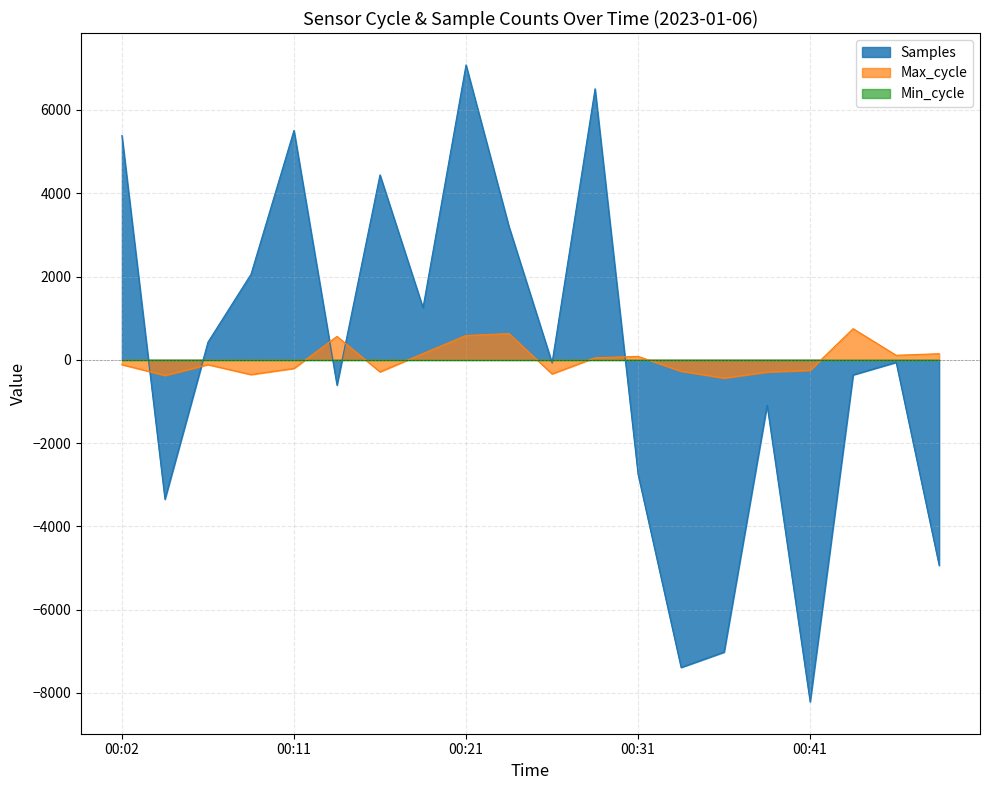

How many categories are shown in the chart?

20